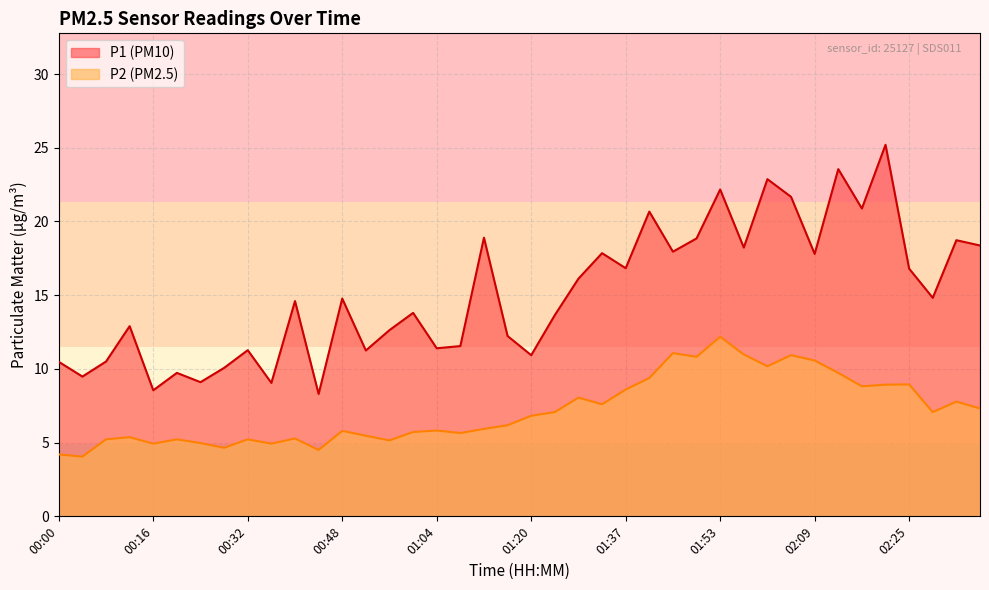

Rank the series at 01:45 from highest to lowest value.

P1, P2